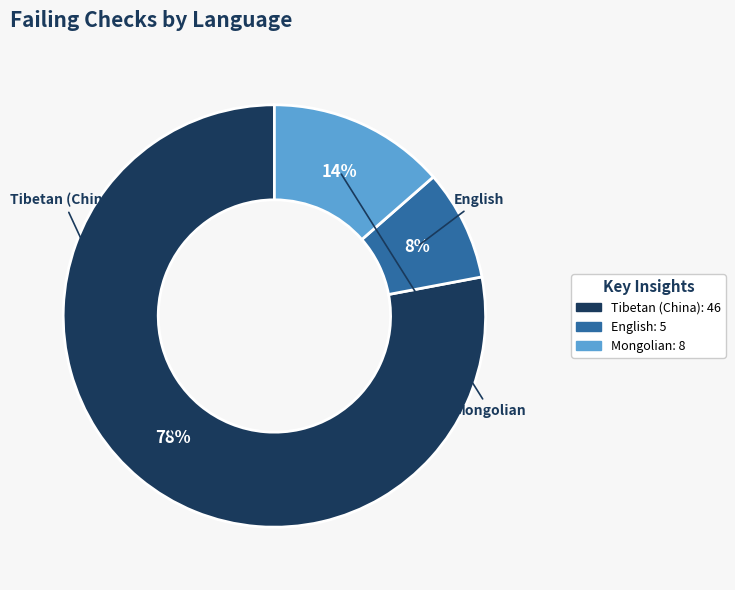

What is the largest slice in the pie chart?

Tibetan (China)